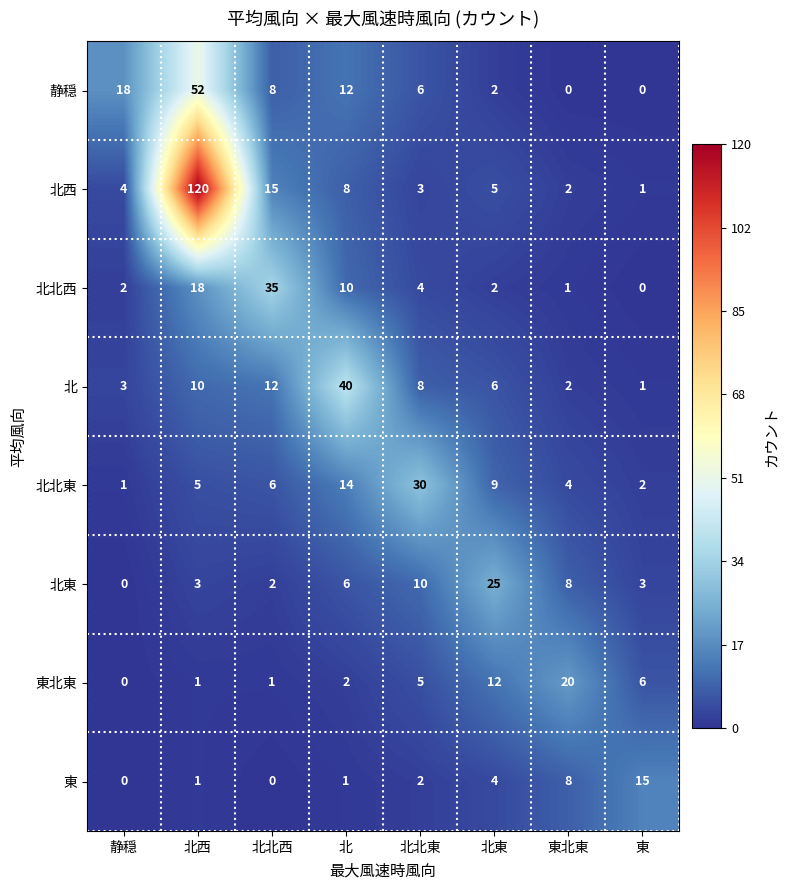

What is the approximate value of 北北東 at 静穏?

1